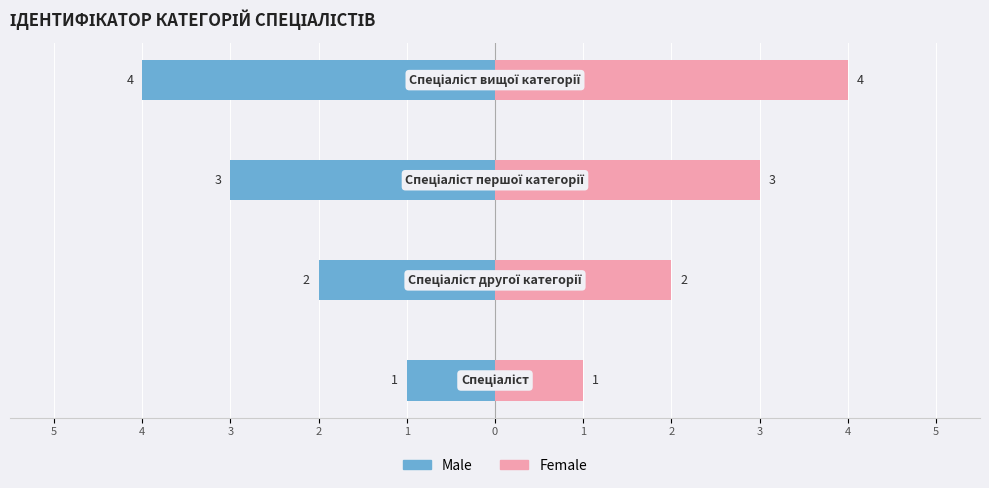

What is the difference between the maximum and minimum values in the Male series?

3